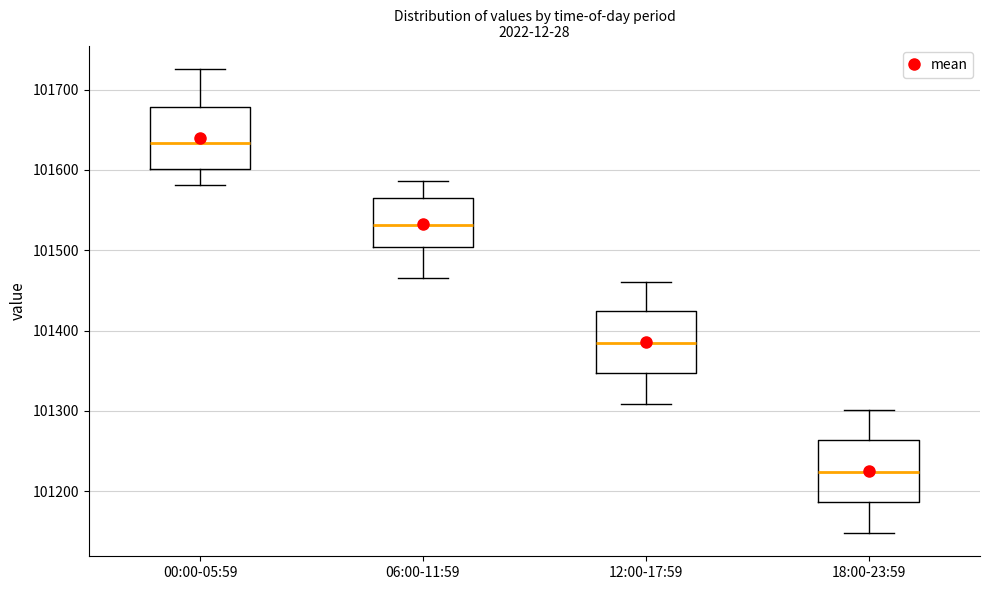

Which box has the lowest median line?

18:00-23:59